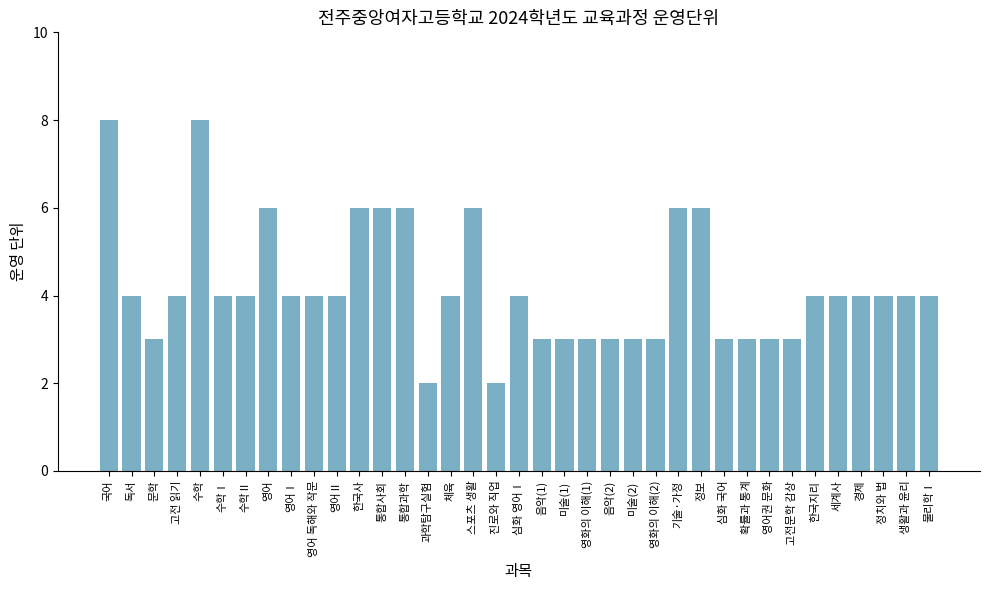

What is the maximum value shown in the chart?

8